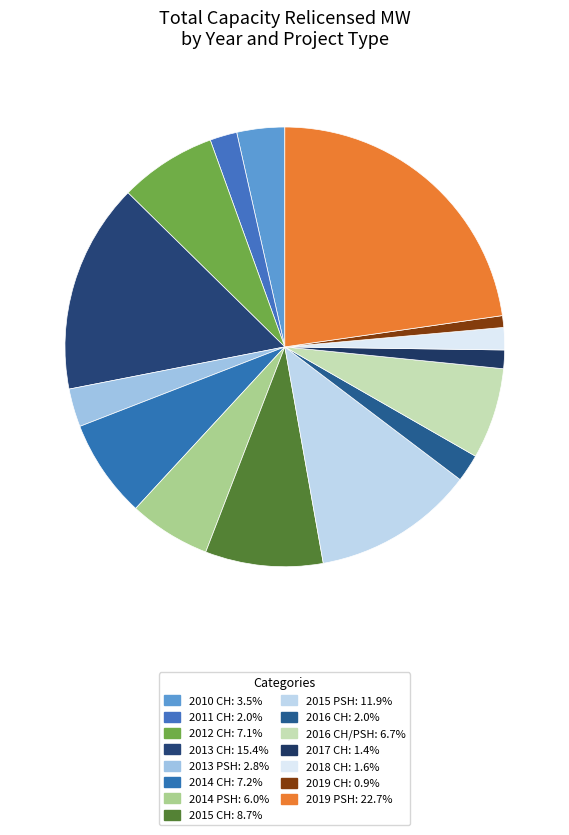

Which slice is the largest?

2019 PSH